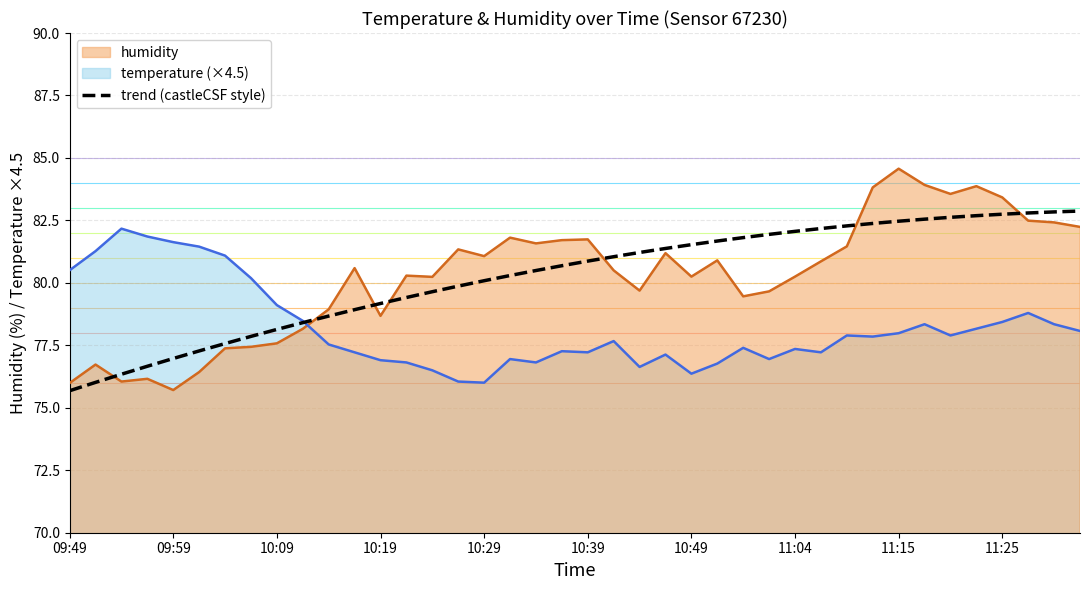

Does the chart display data point markers on the line(s)?

No